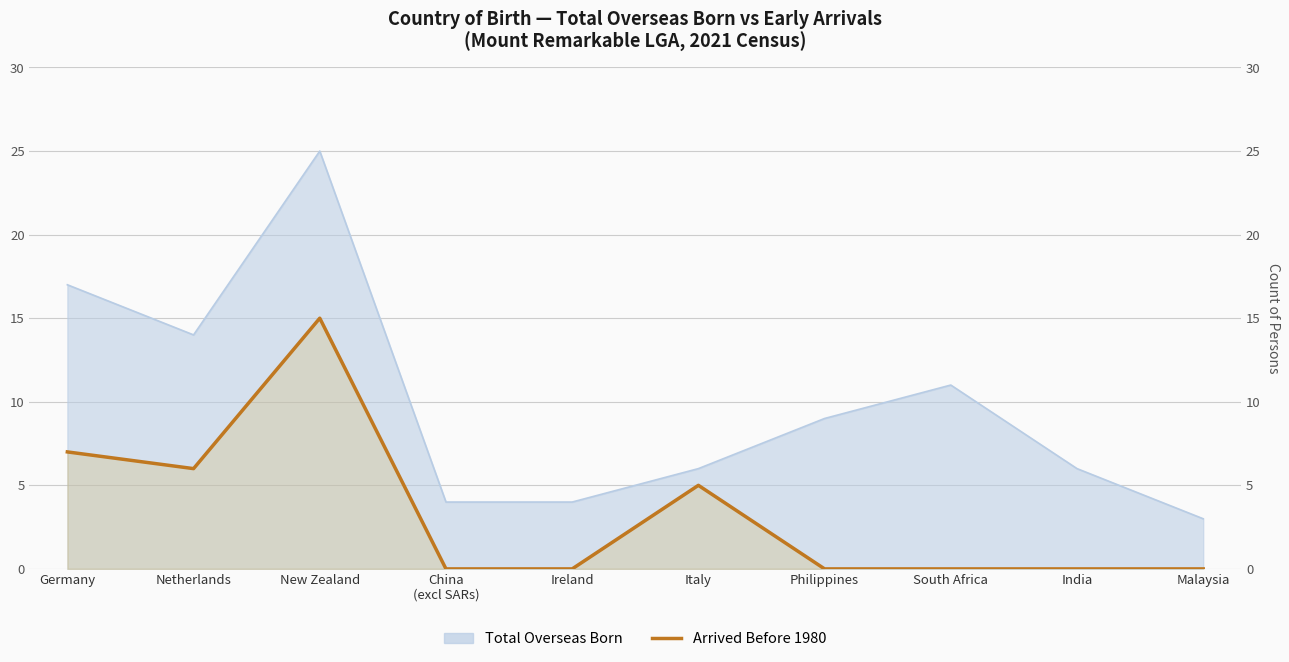

What is the label of the 9th point from the right?

Netherlands